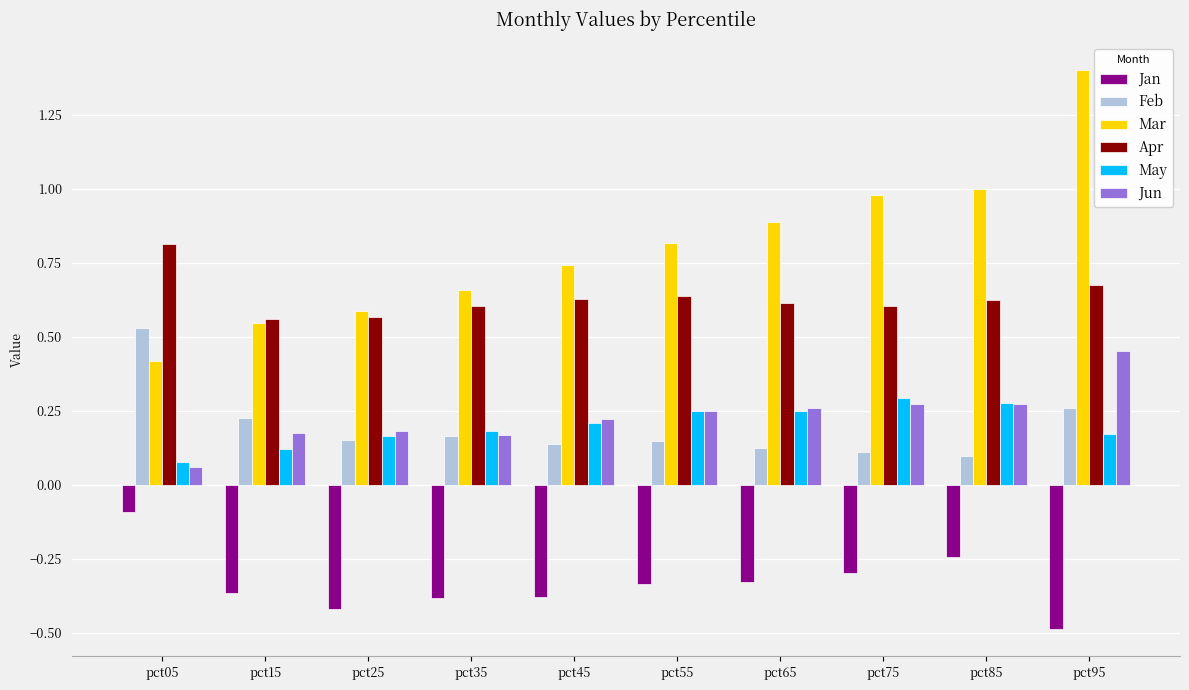

Which series has the largest total across all categories?

Mar